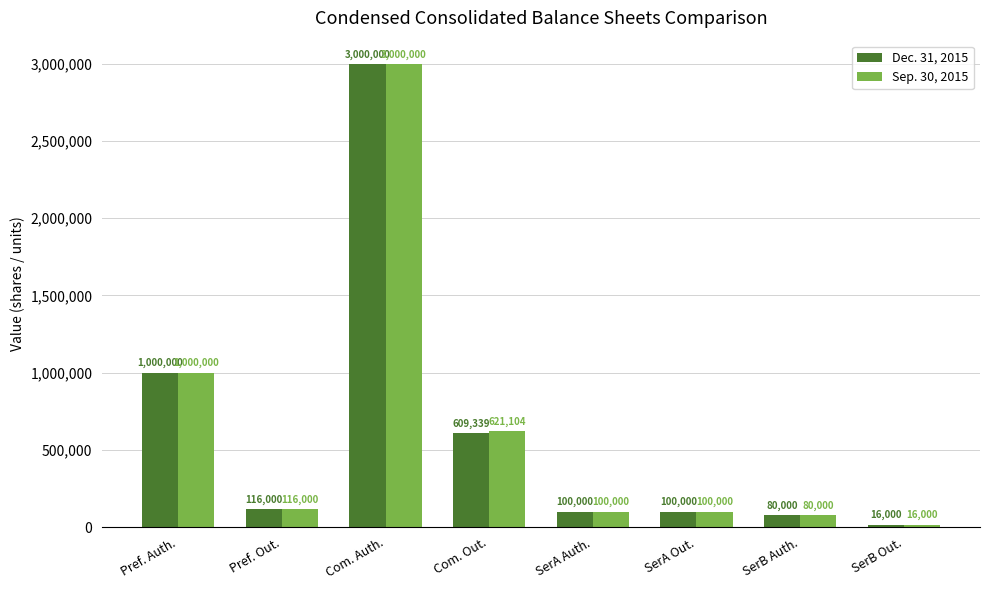

What is the label of the 6th bar from the right?

Com. Auth.